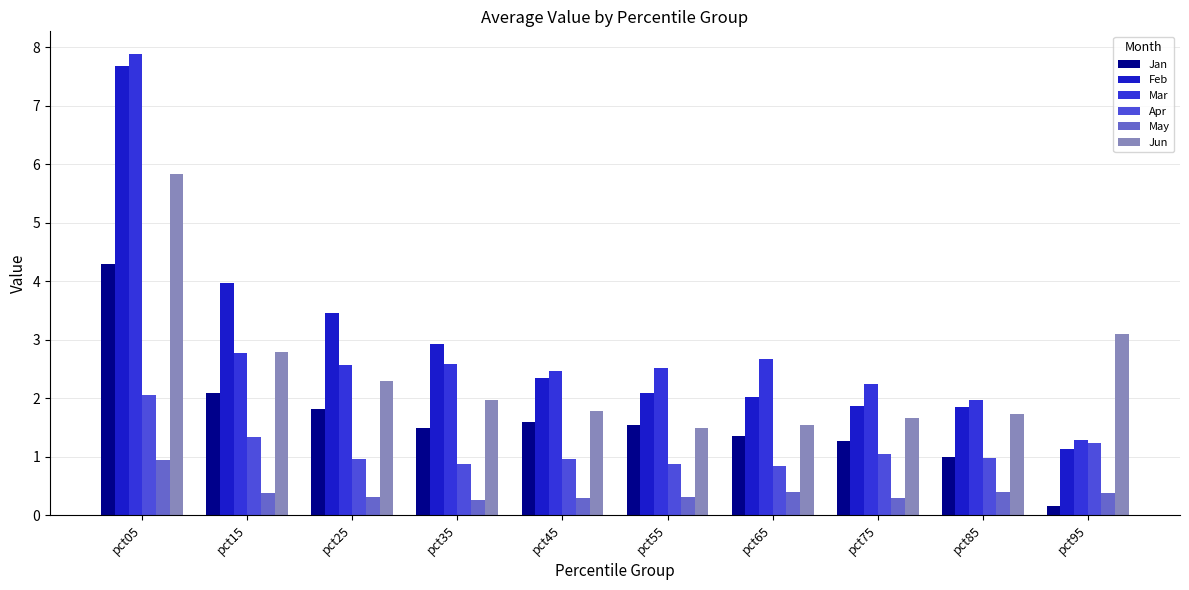

What is the value of the Feb bar at the 9th from the left?

1.8